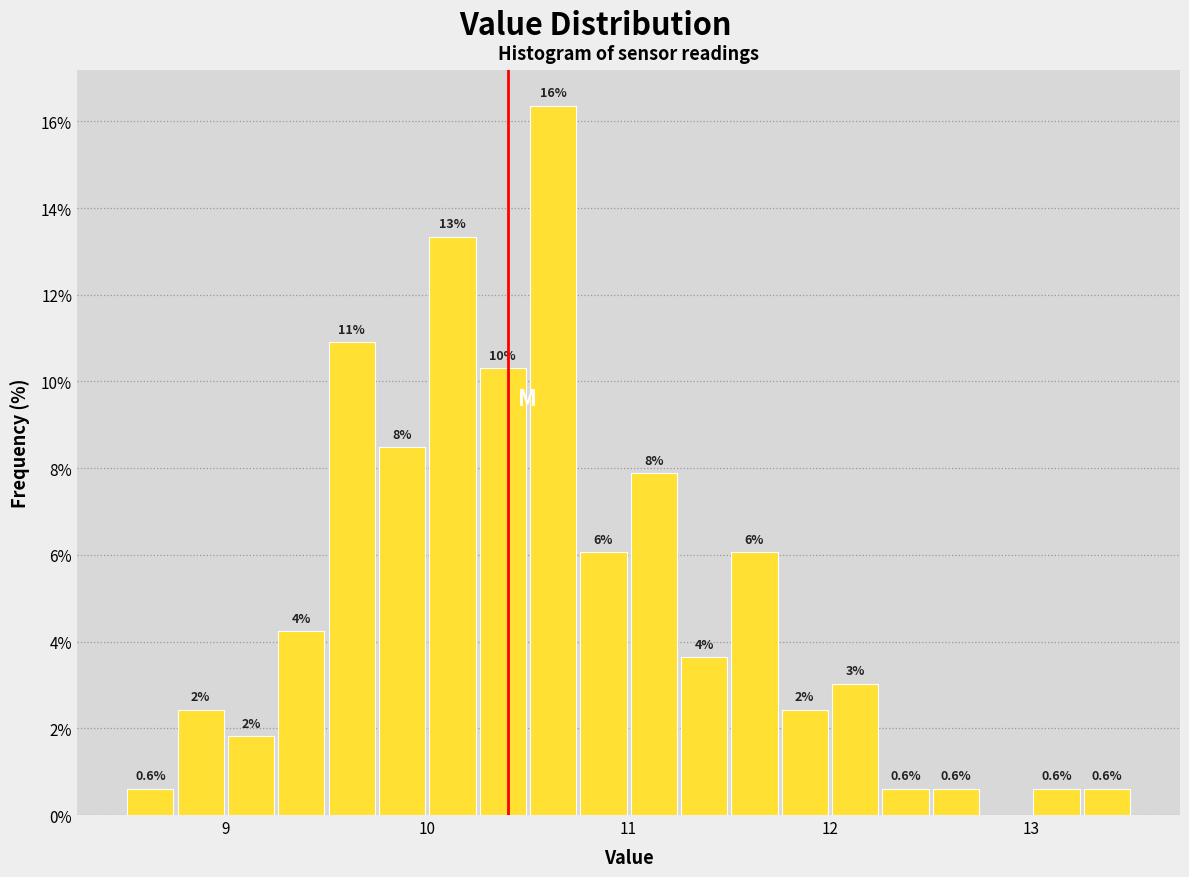

Read against the x-axis, roughly where is the centre of the tallest bar?

10.6